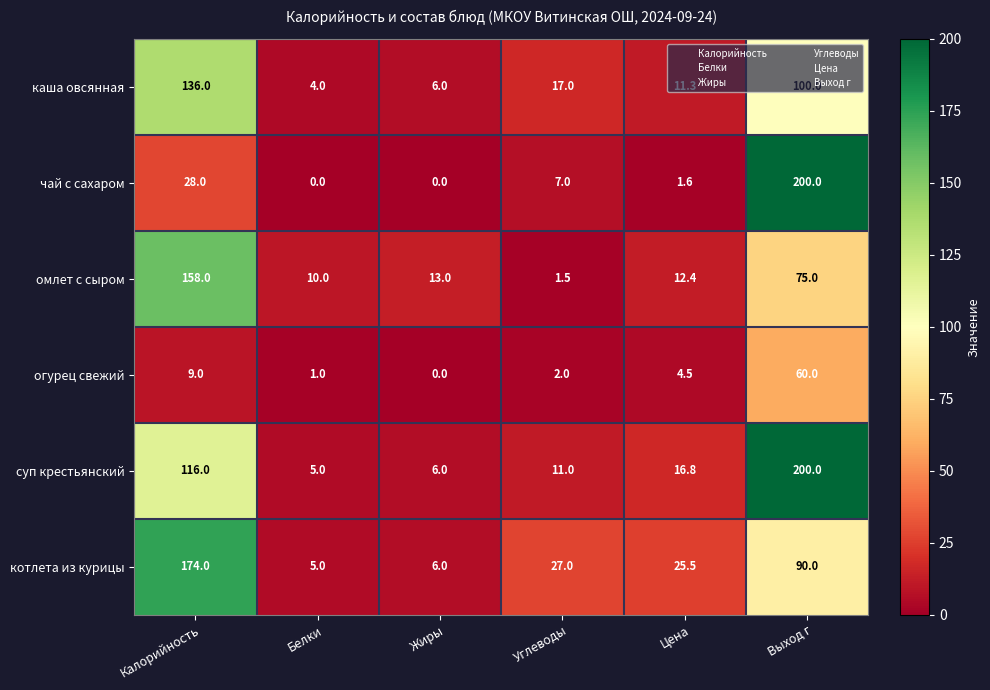

Where does the котлета из курицы series first go above 27?

Калорийность